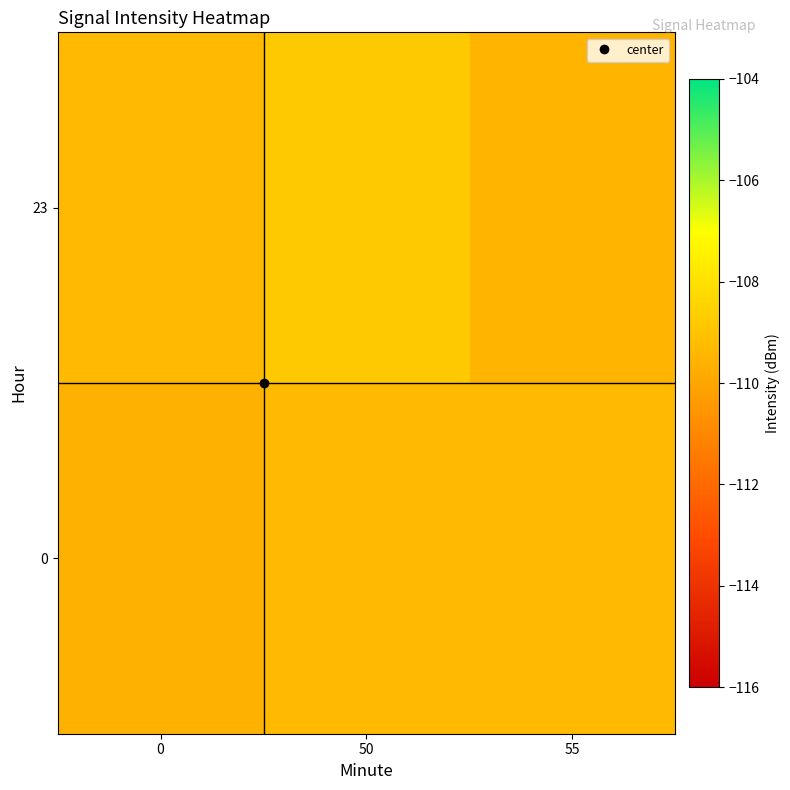

Reading right to left, list all the values displayed in this chart.

0: 55=-109.3	50=-109.3	0=-109.6
23: 55=-109.5	50=-108.8	0=-109.3